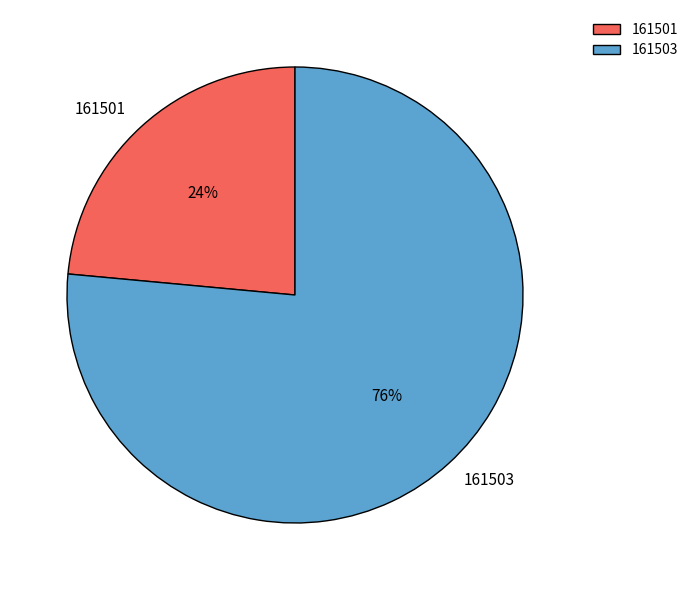

What is the majority slice?

161503